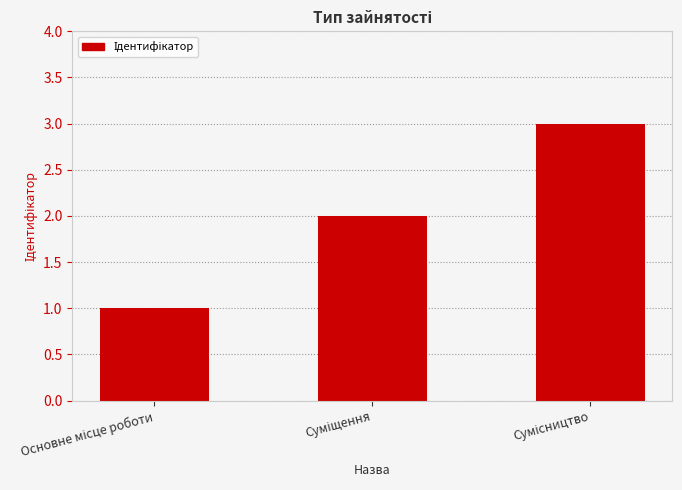

What is the maximum value shown in the chart?

3